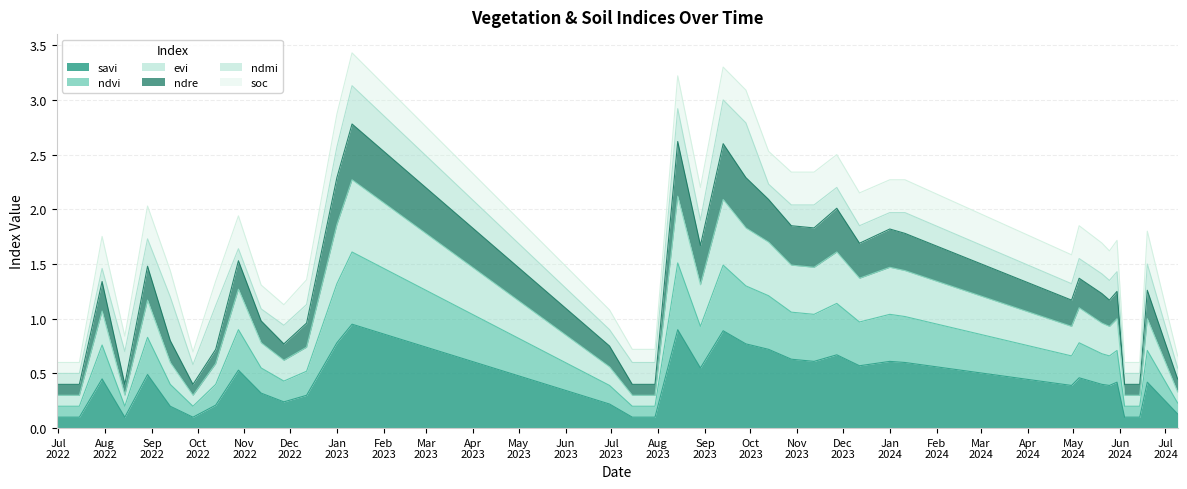

Which category has the lowest value in the ndvi series?

30-06-2022